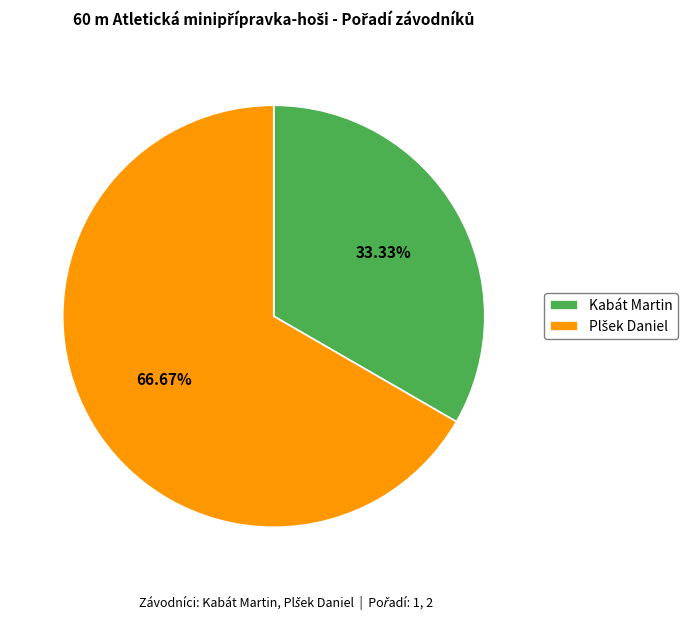

To the nearest percent, what is the average slice percentage?

50%